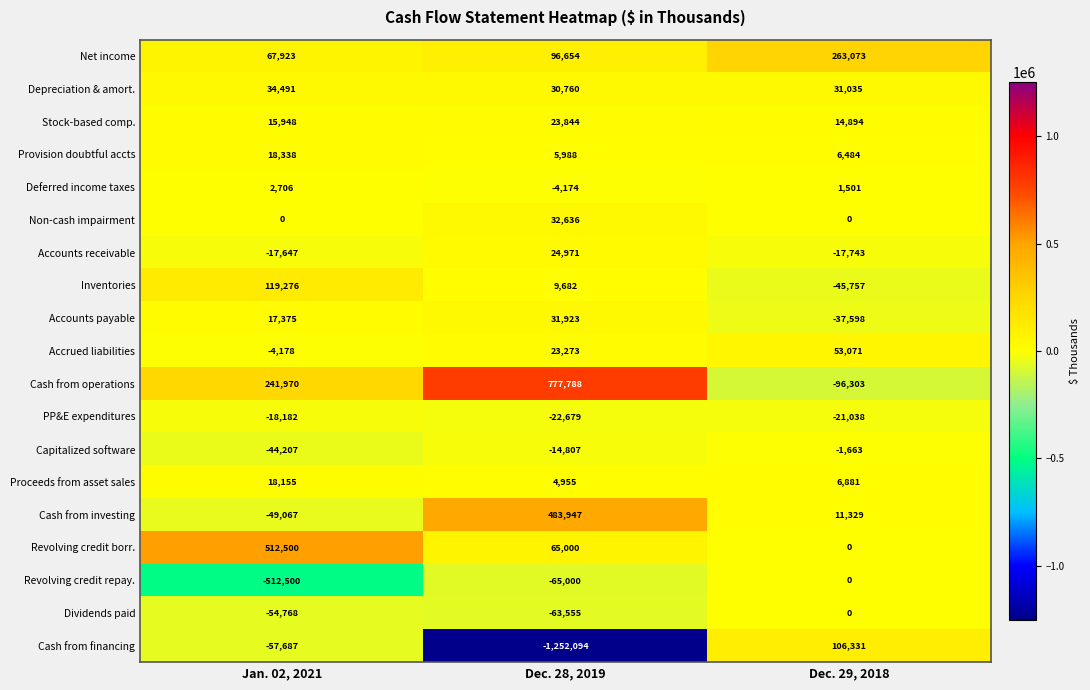

How many data points in Dividends paid are less than -54768?

1